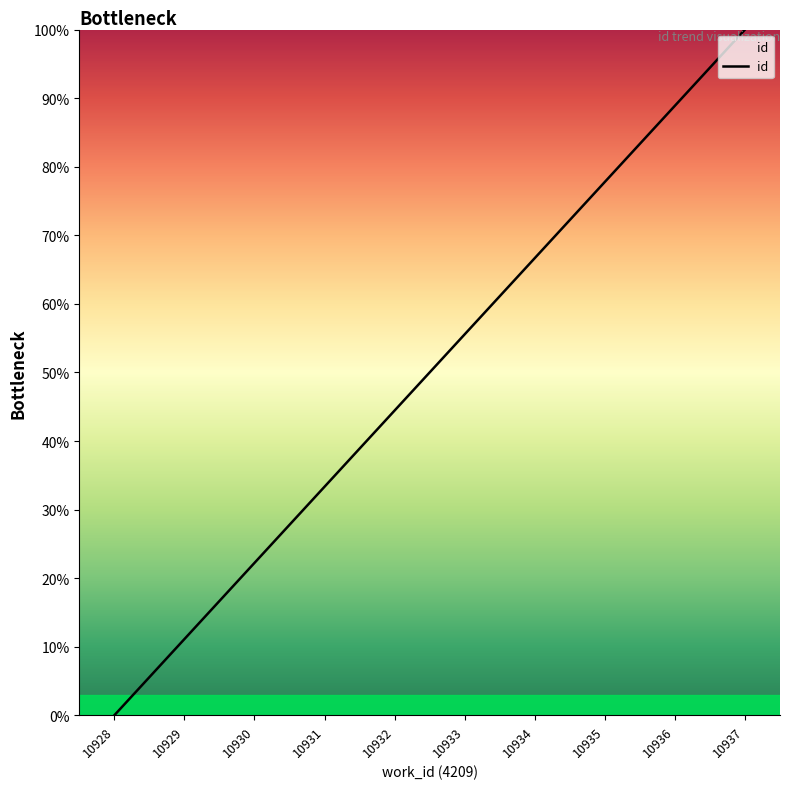

Reading left to right, transcribe all the data shown in this chart.

0.0	11.1	22.2	33.3	44.4	55.6	66.7	77.8	88.9	100.0